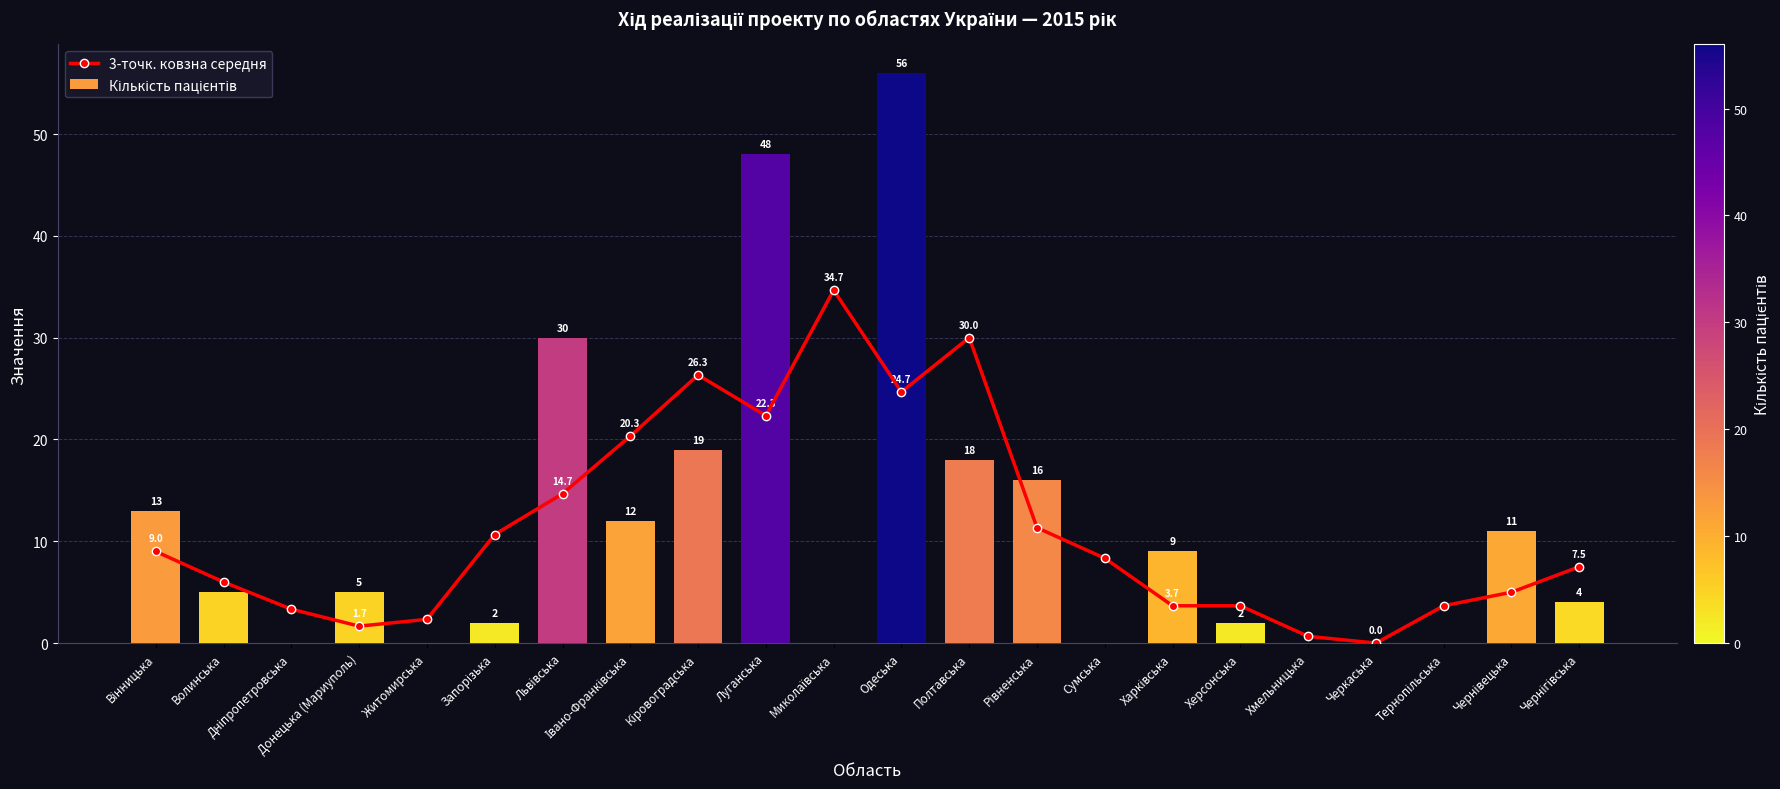

Which category has the highest value in the 3-точк. ковзна середня series?

Миколаївська